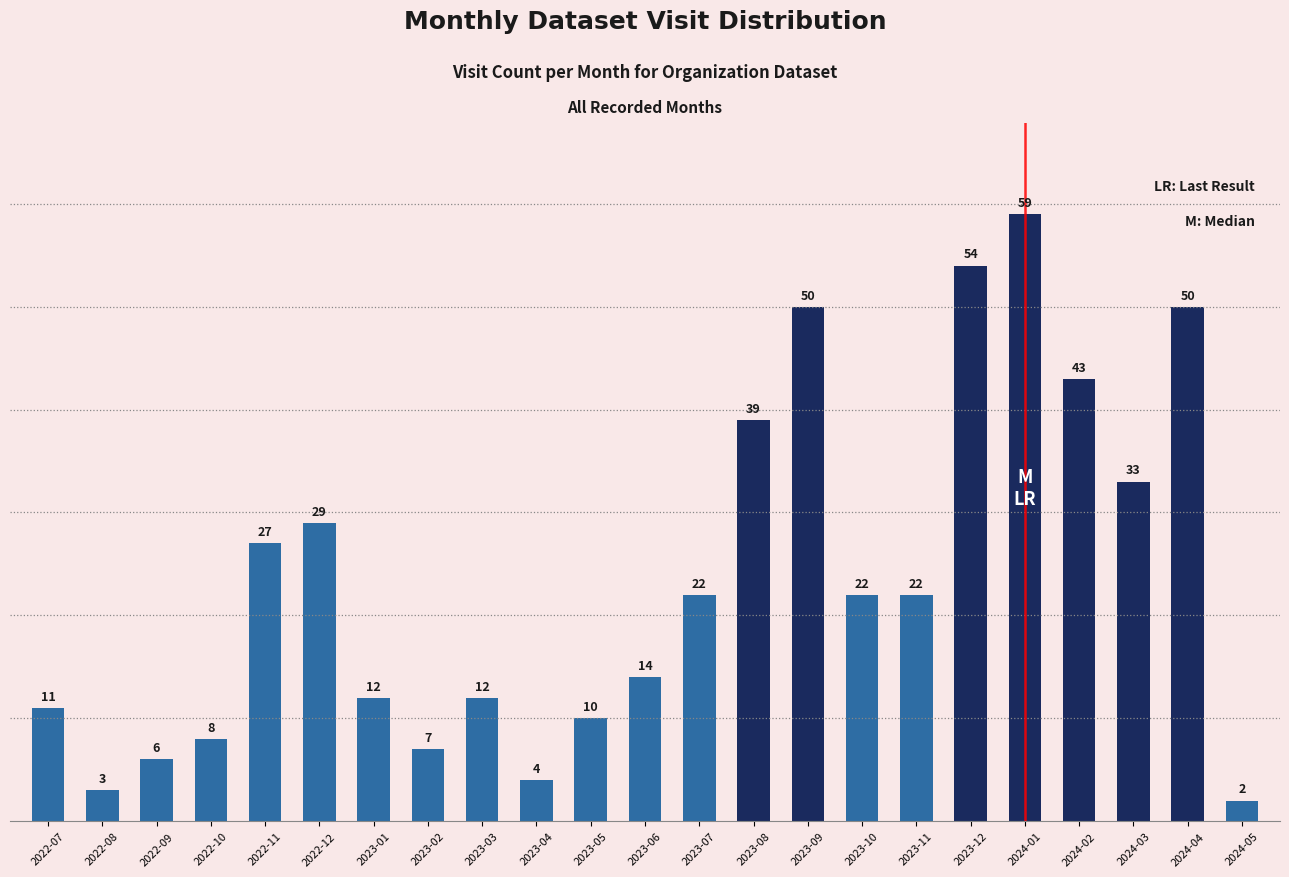

What is the label of the 16th bar from the right?

2023-02